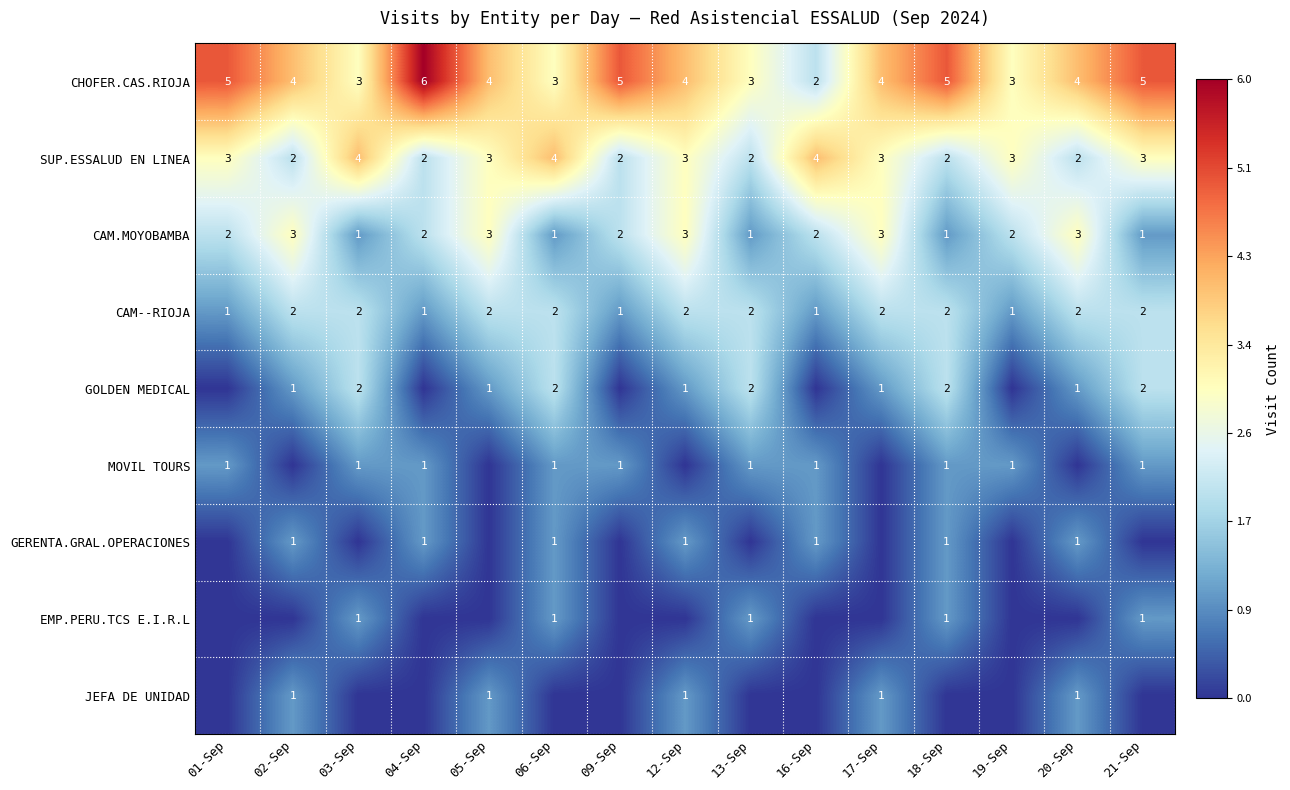

What is the sum of the GOLDEN MEDICAL values at 03-Sep and 05-Sep?

3